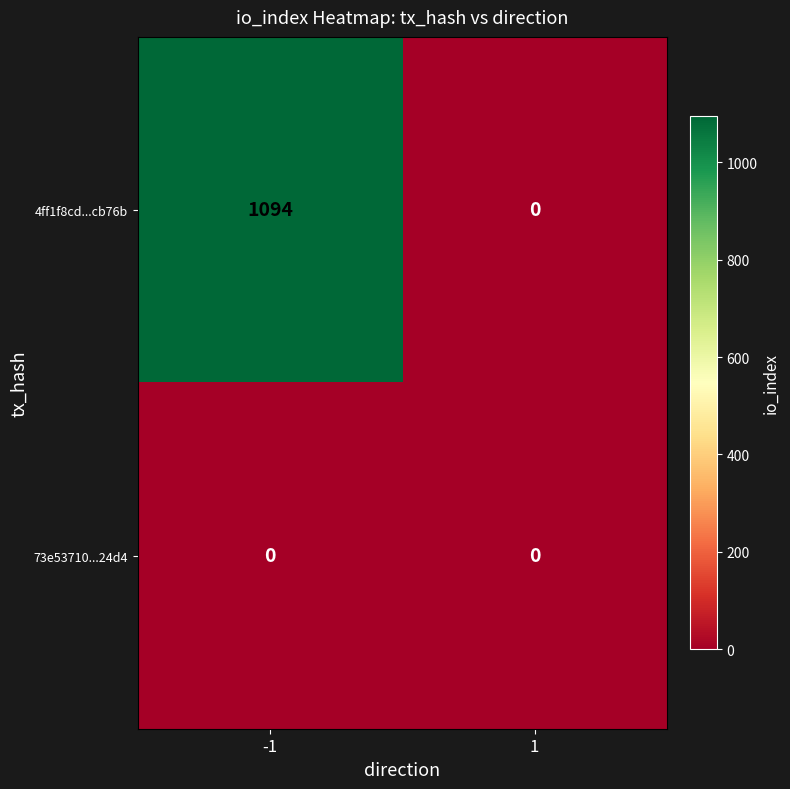

What is the maximum value for 4ff1f8cd...cb76b?

1094